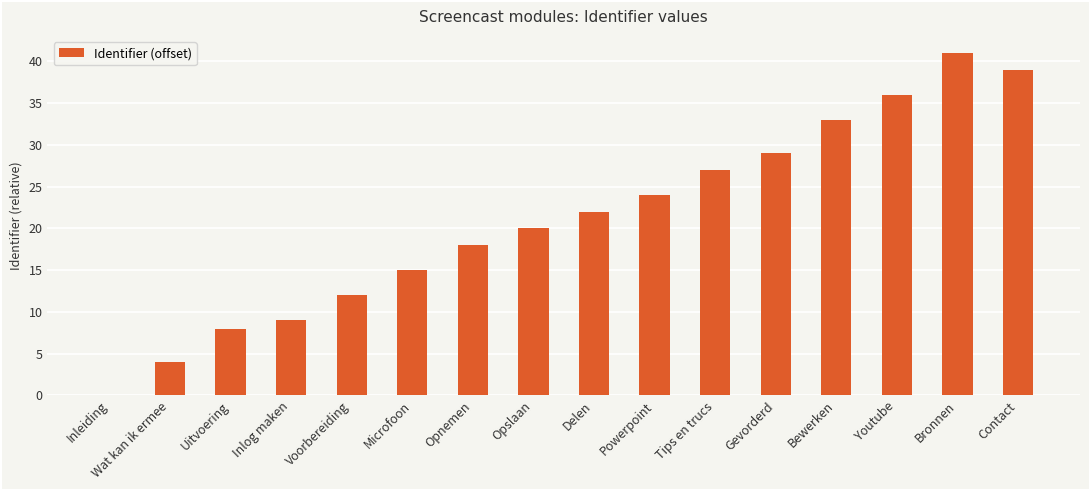

Approximately how many times larger is the value at Opslaan compared to Bewerken?

0.6